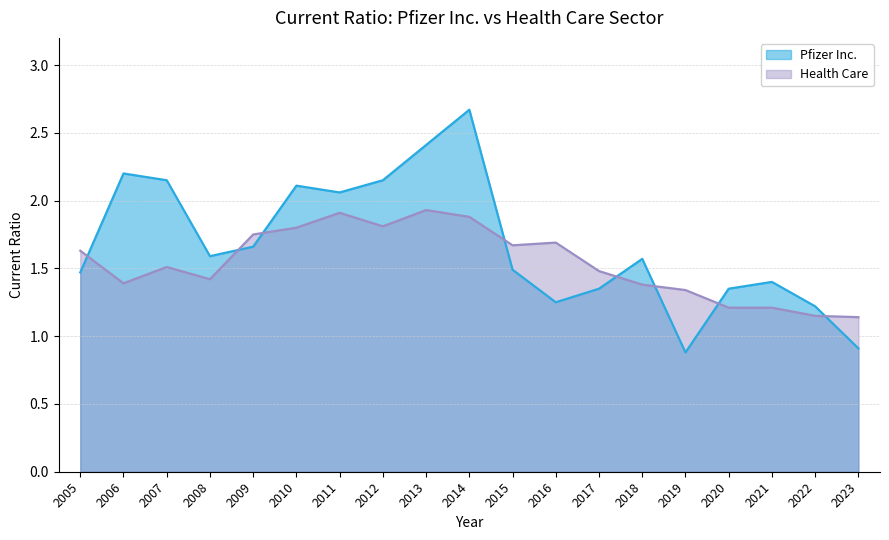

What is the value of the Pfizer Inc. point at the 15th from the left?

0.9